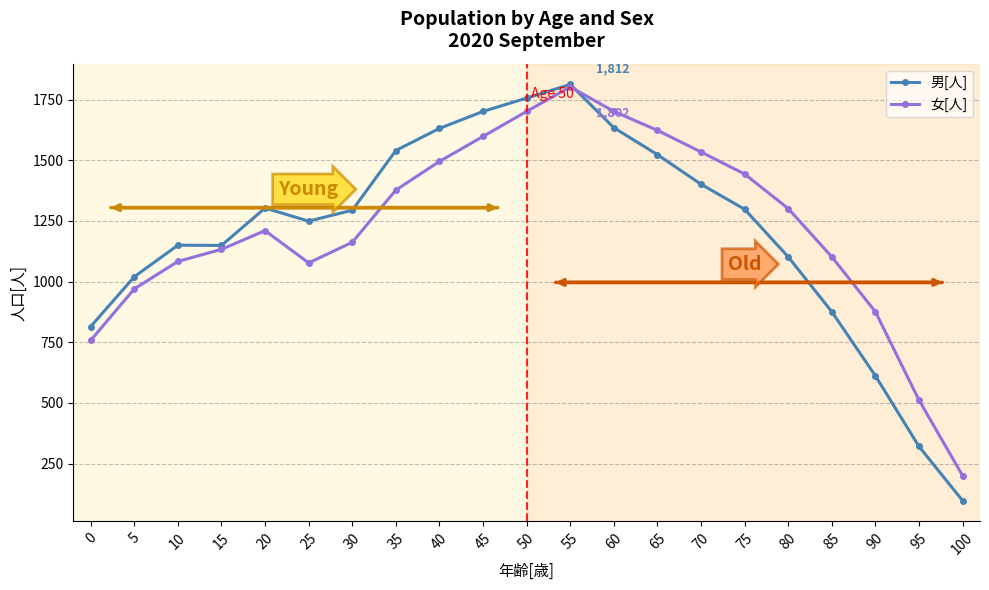

How many interior local valleys does the 女[人] series have?

1